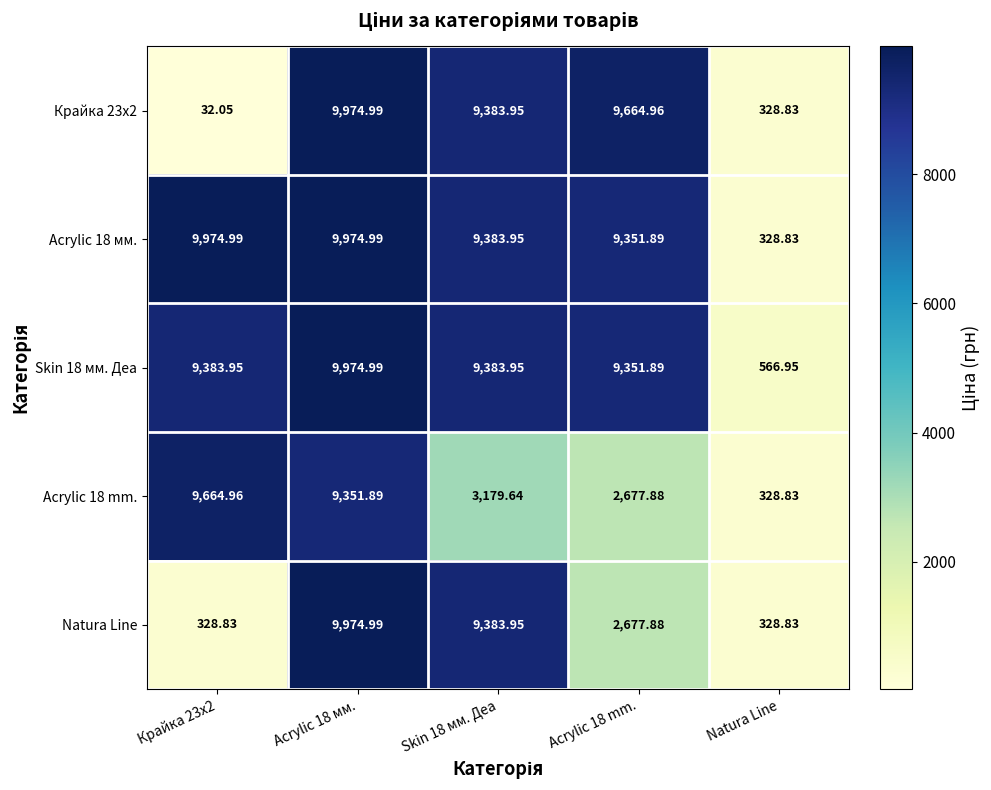

Is the value of Skin 18 мм. Деа at Acrylic 18 мм. greater than the value of Acrylic 18 mm. at Acrylic 18 mm.?

Yes